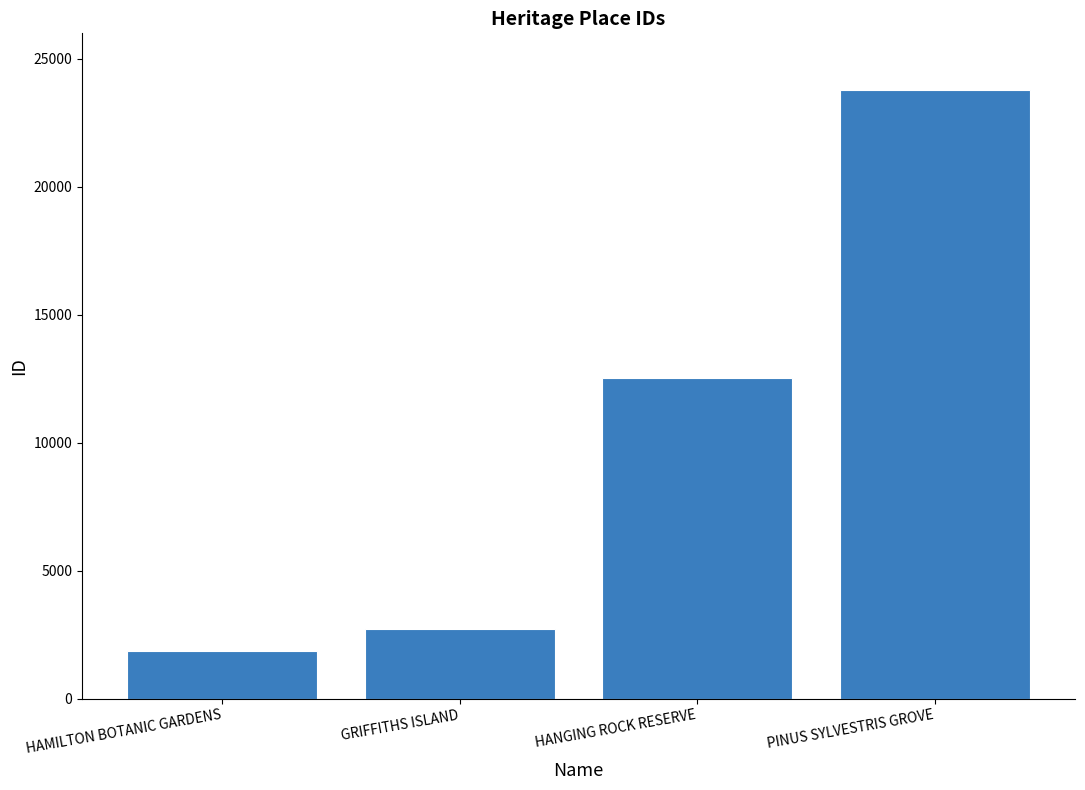

Approximately how many times larger is the value at PINUS SYLVESTRIS GROVE compared to HAMILTON BOTANIC GARDENS?

12.7